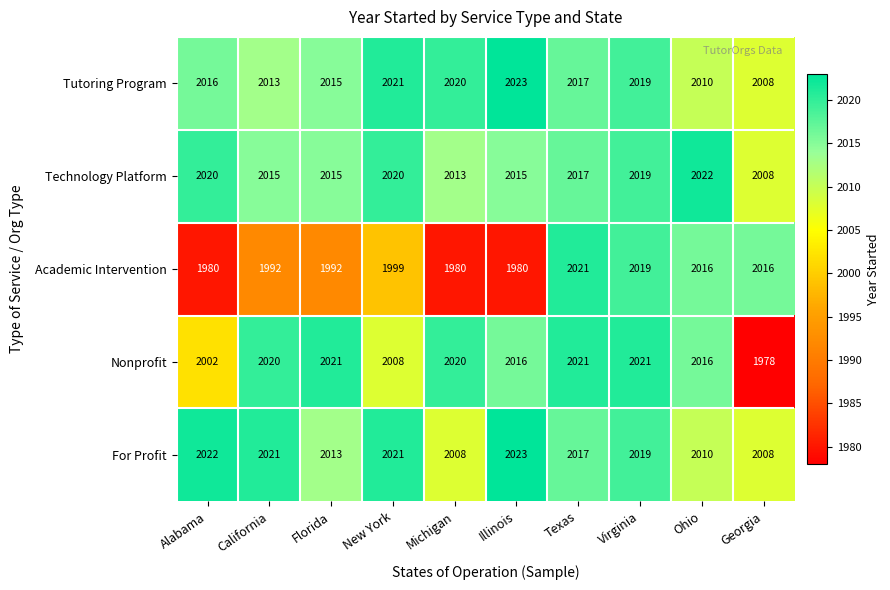

What is the sum of all Tutoring Program values?

20162